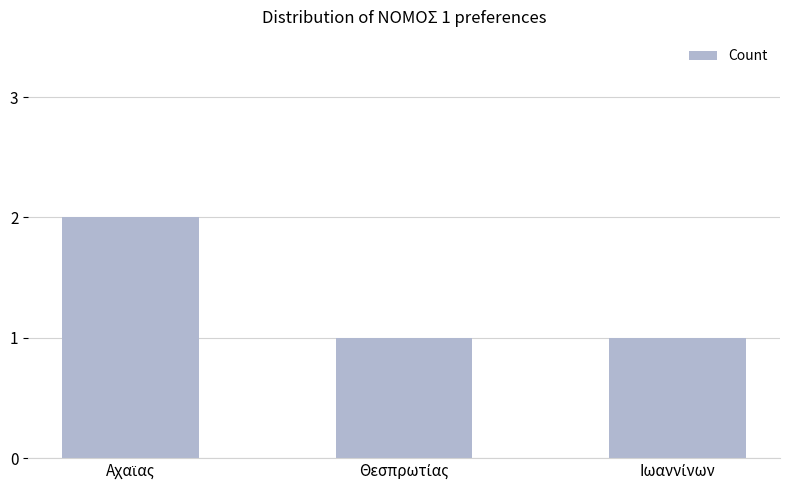

Reading right to left, transcribe all the data shown in this chart.

1	1	2